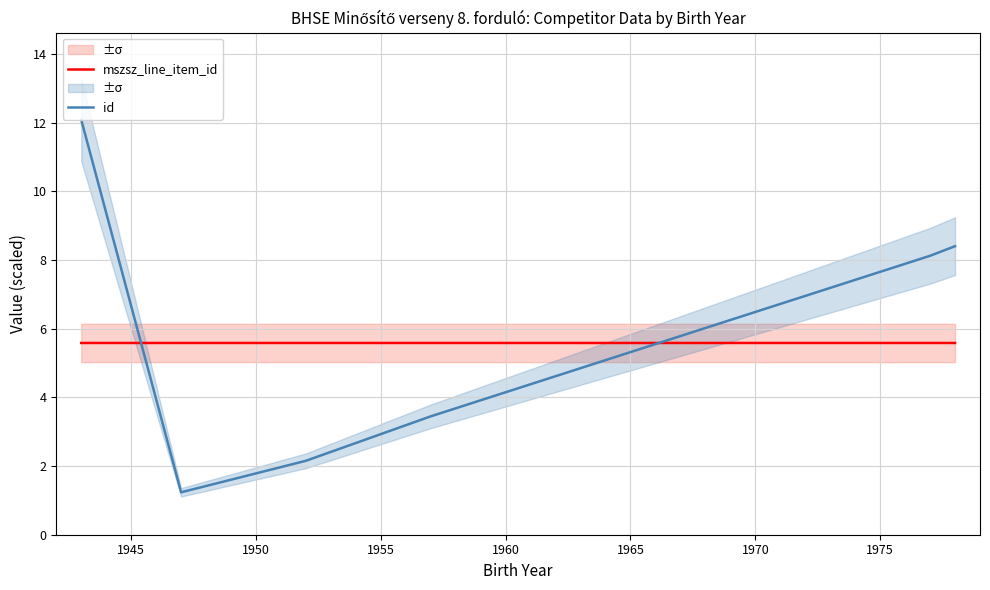

Read the mszsz_line_item_id value at 1965.

5.6